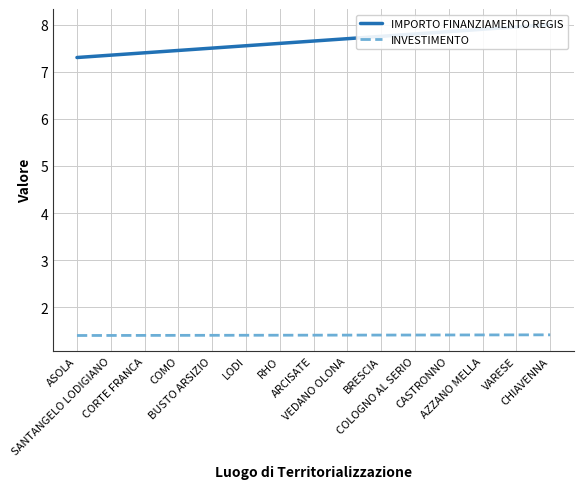

True or false: INVESTIMENTO and IMPORTO FINANZIAMENTO REGIS intersect in this chart.

False